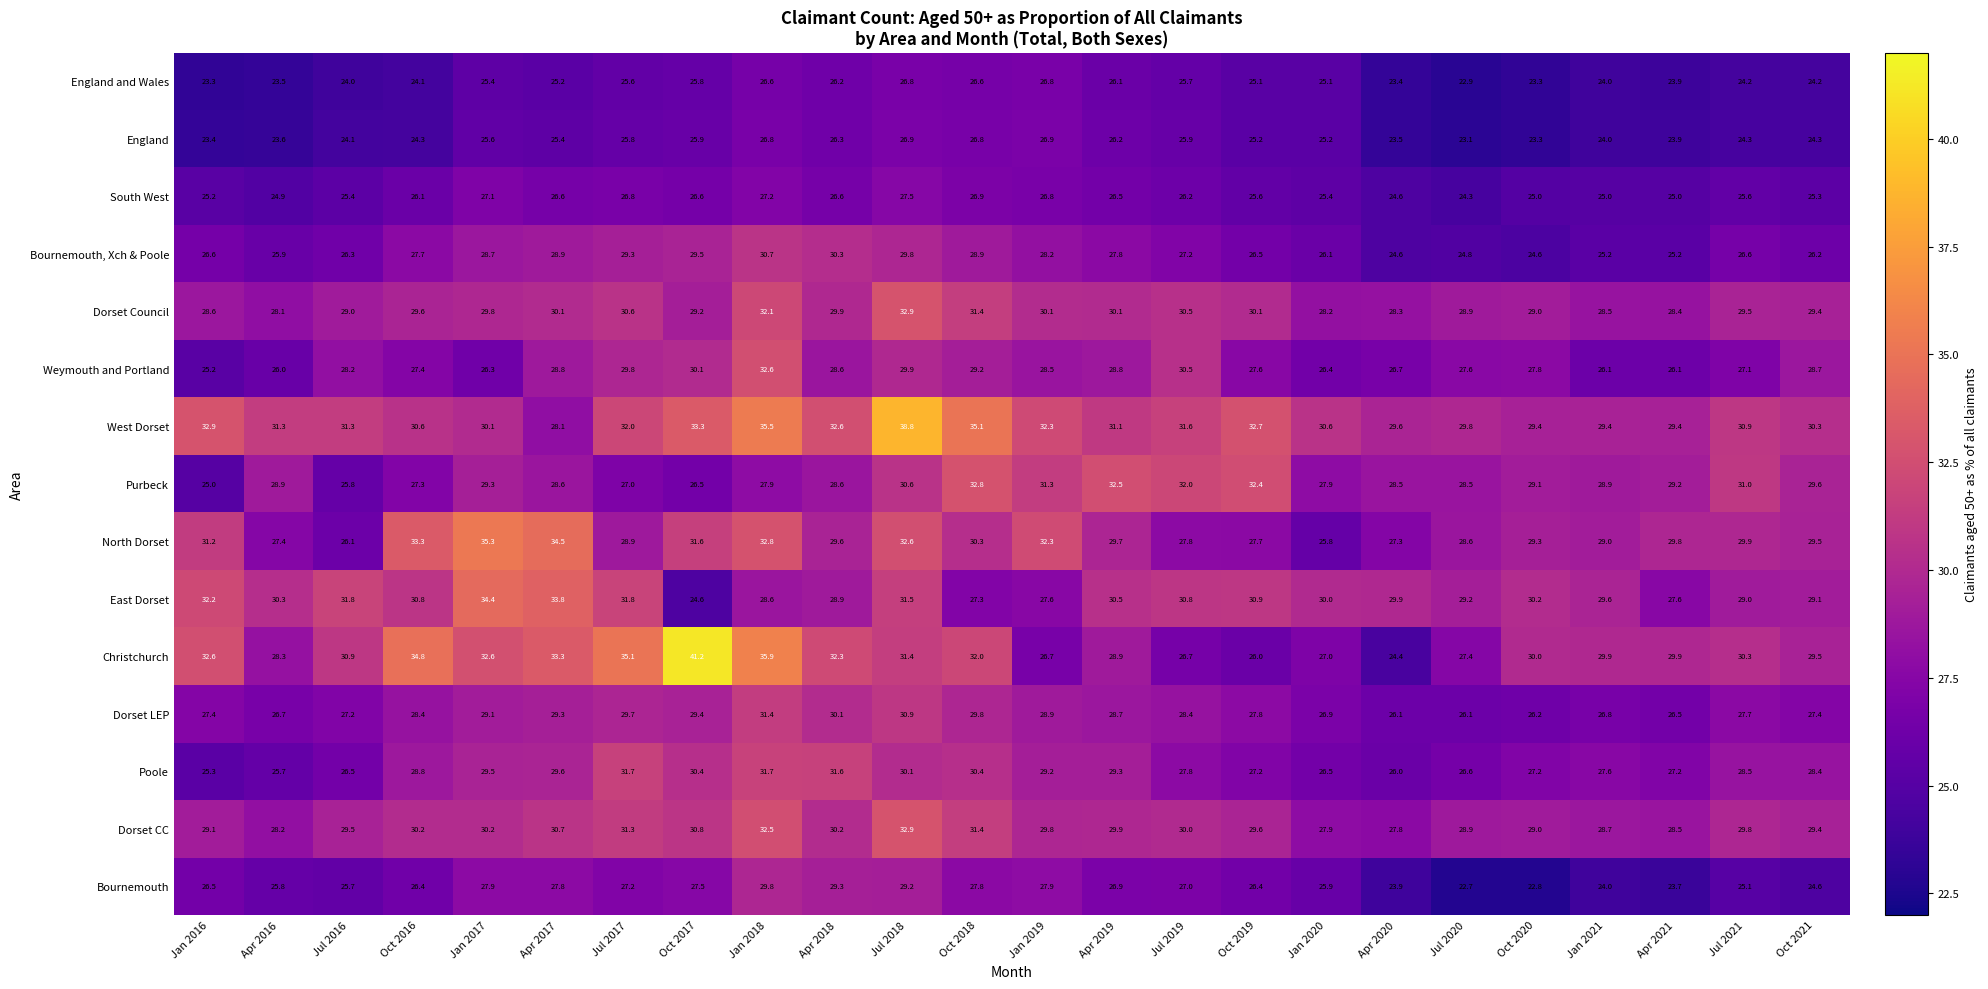

What is the sum of the England values at Oct 2016 and Jan 2020?

49.5